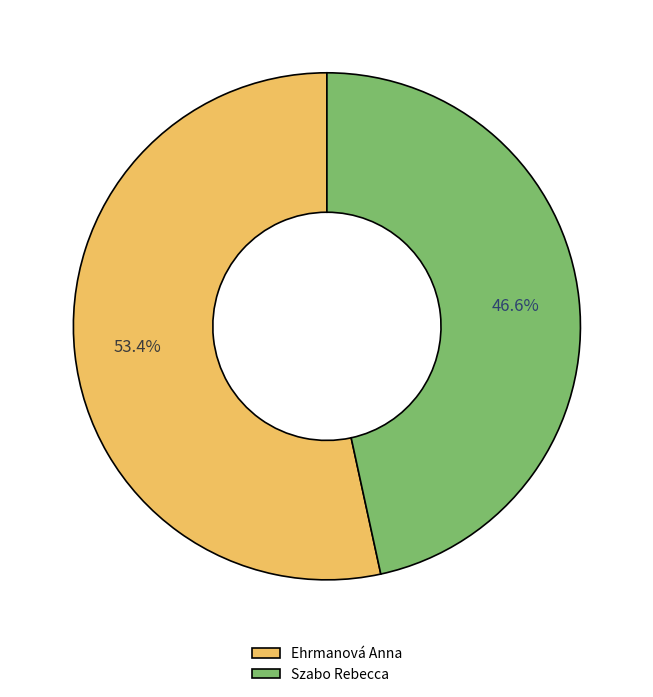

Do Ehrmanová Anna and Szabo Rebecca together represent more than half of the pie?

Yes